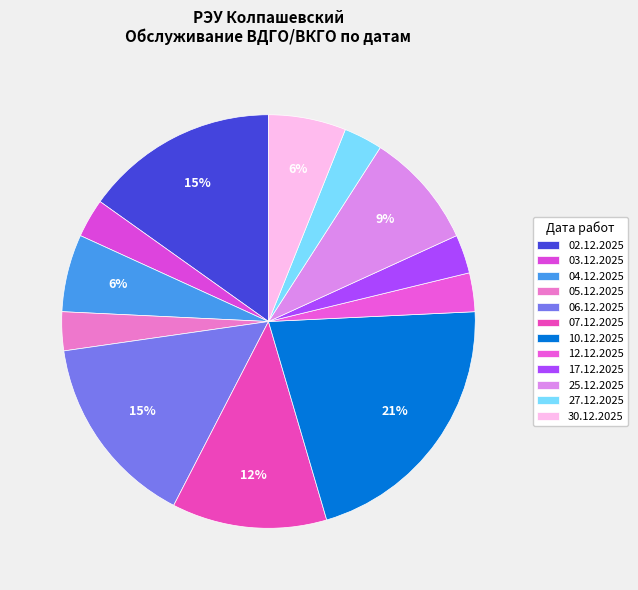

True or false: 25.12.2025 accounts for 1% of the total.

False